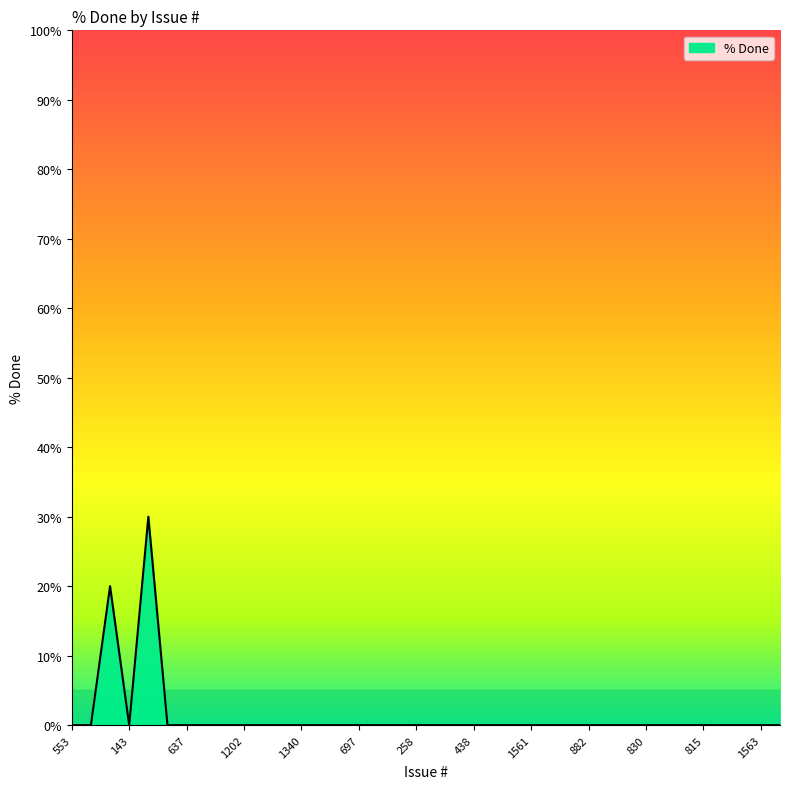

Reading left to right, what are all the values shown in this chart?

0	0	20	0	30	0	0	0	0	0	0	0	0	0	0	0	0	0	0	0	0	0	0	0	0	0	0	0	0	0	0	0	0	0	0	0	0	0